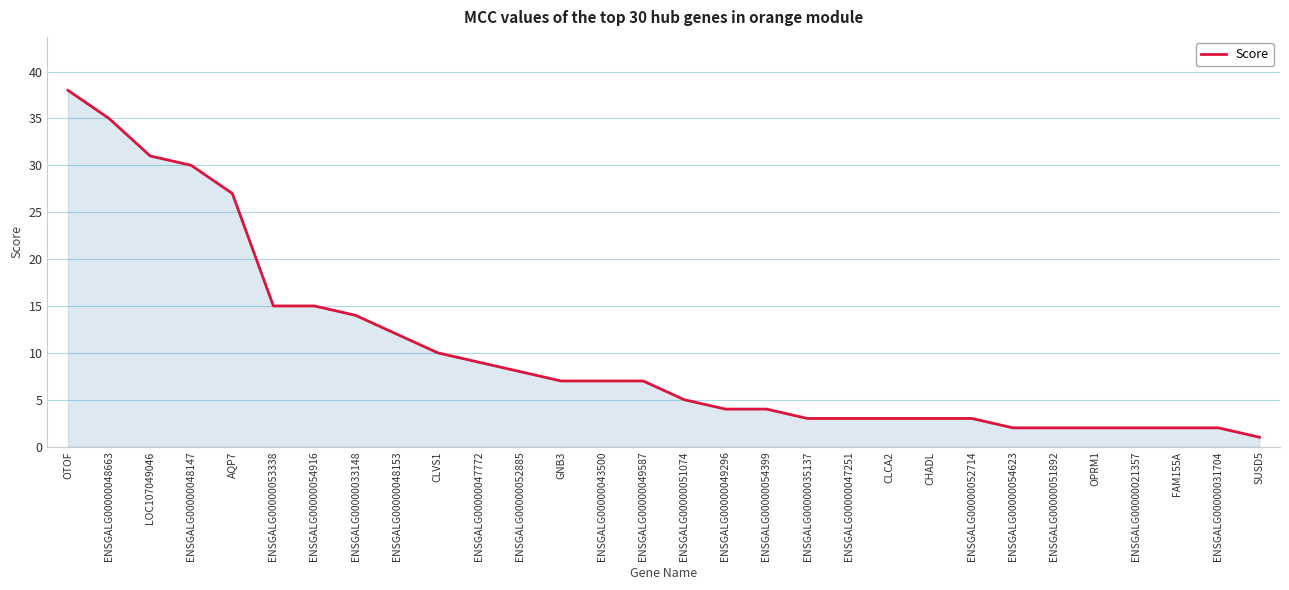

Does the chart display data point markers on the line(s)?

No